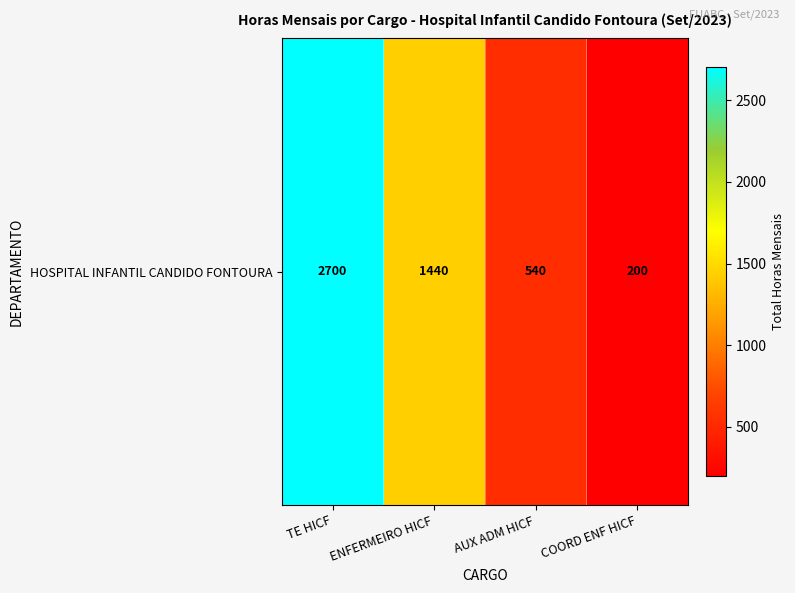

Rank the categories by value from highest to lowest.

TE HICF, ENFERMEIRO HICF, AUX ADM HICF, COORD ENF HICF